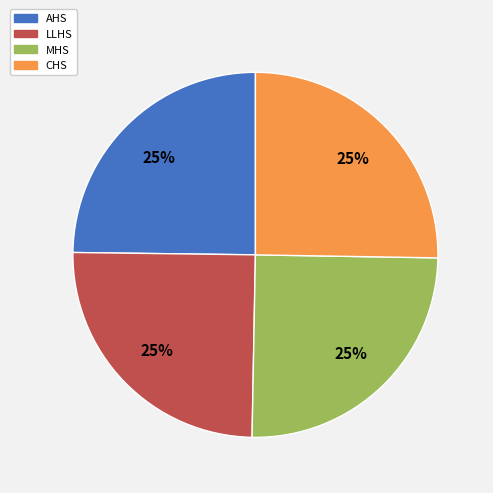

Does any single category account for the majority?

No